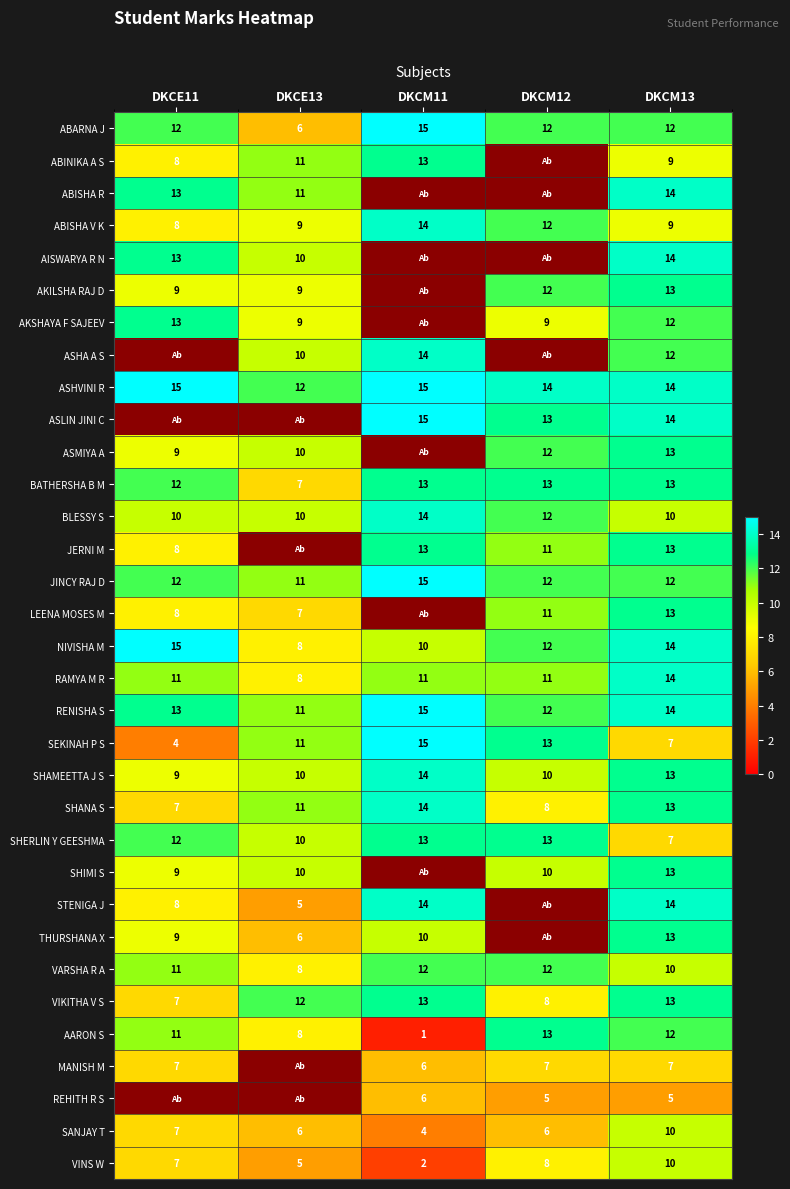

The VINS W series shows 10 at DKCM13. True or false?

True